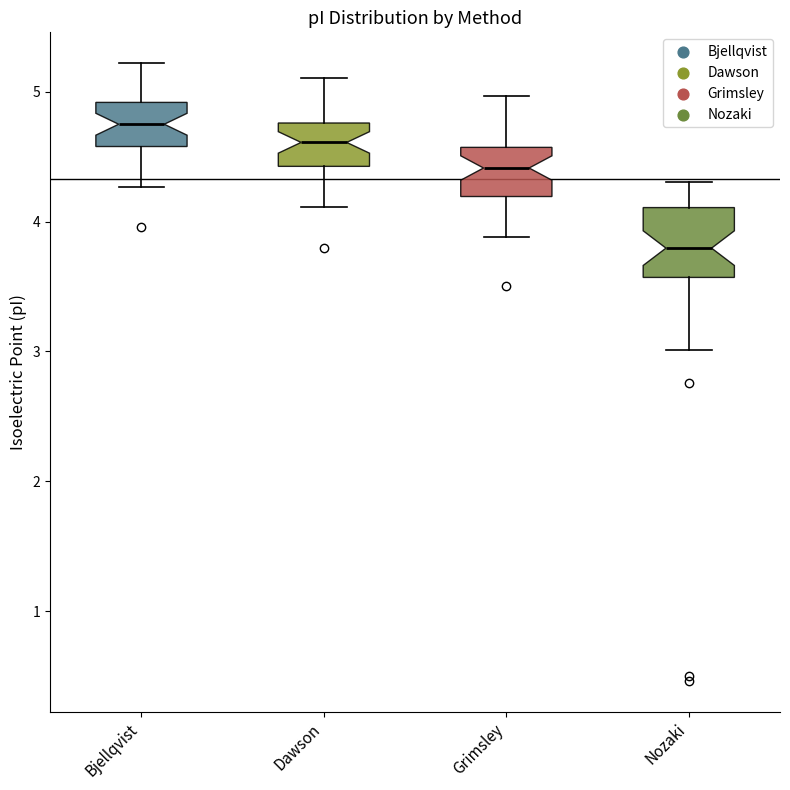

Which box has the lowest median line?

Nozaki